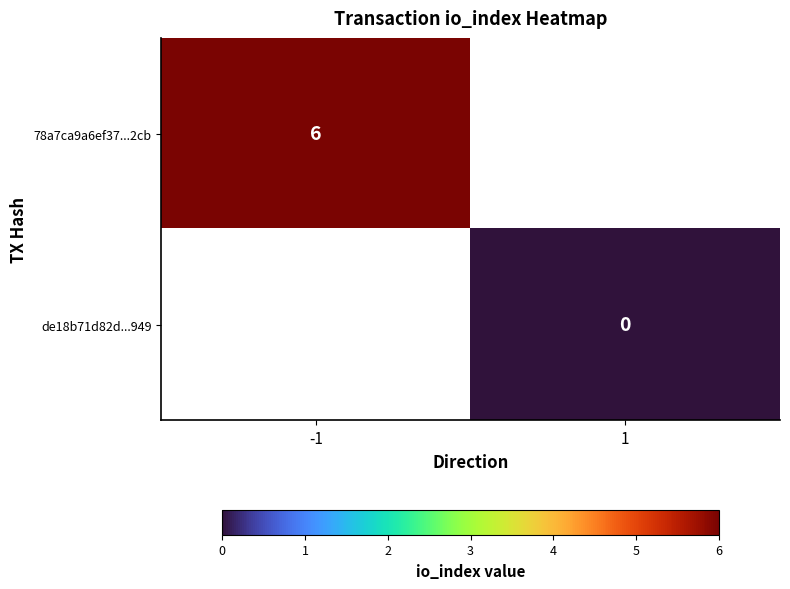

The value of de18b71d82d...949 at 1 is 0.0. True or false?

True